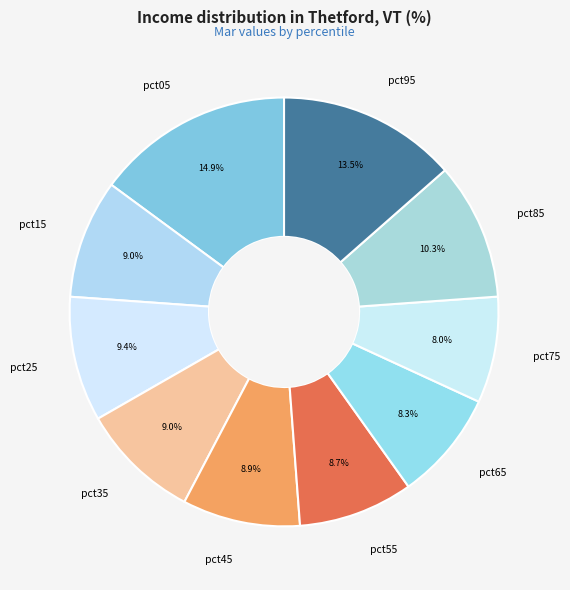

What is the total percentage of pct95 and pct15?

22.5%